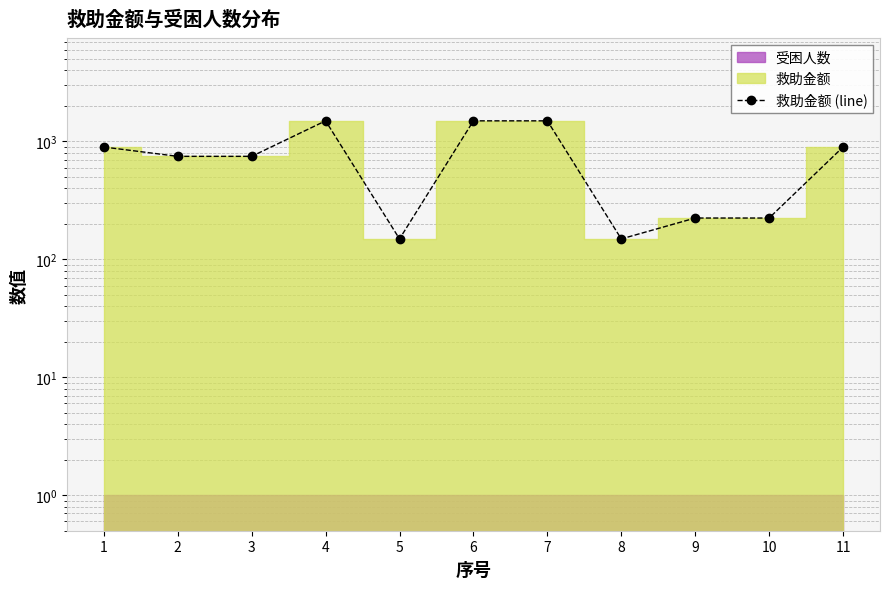

Reading left to right, transcribe all the data shown in this chart.

1=896	2=747	3=747	4=1494	5=149	6=1494	7=1494	8=149	9=224	10=224	11=896